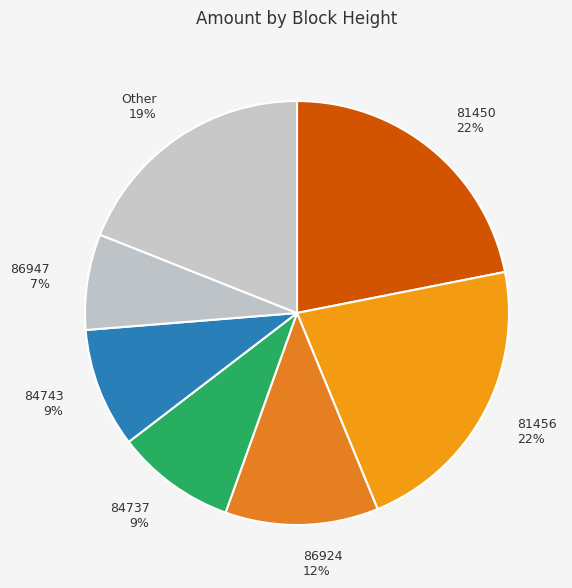

To the nearest percent, what is the difference between the 81450 22% and Other 19% slice percentages?

3%